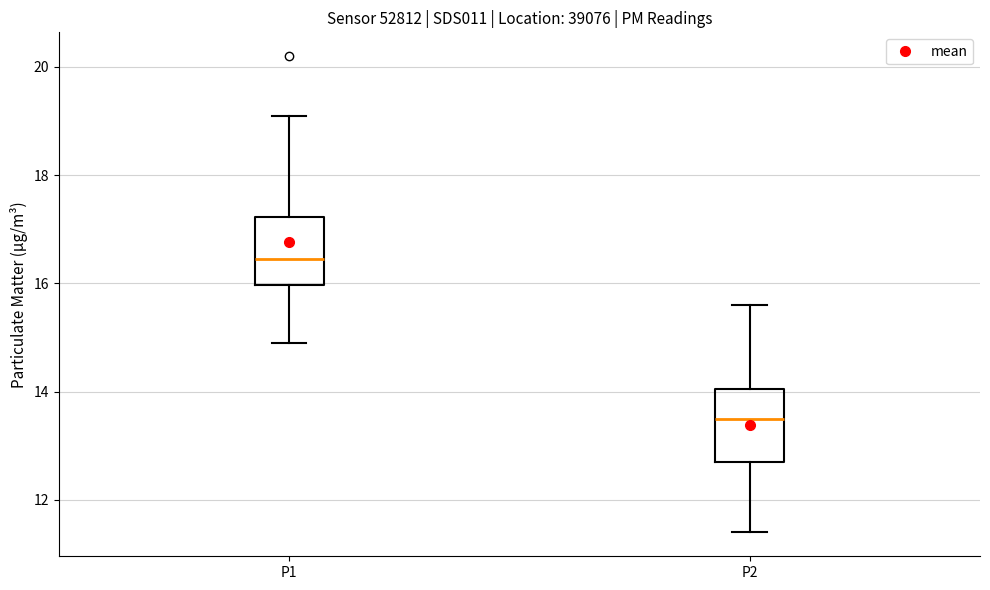

Reading left to right, transcribe this box plot: for each box, give where its median line is, the range the box spans, and where its two whiskers end, as read against the y-axis. The values are not printed on the chart, so give them approximately, as read against the axis.

P1: median 16.4, box 16.0 to 17.2, whiskers 15.0 to 19.2
P2: median 13.6, box 12.8 to 14.0, whiskers 11.4 to 15.6